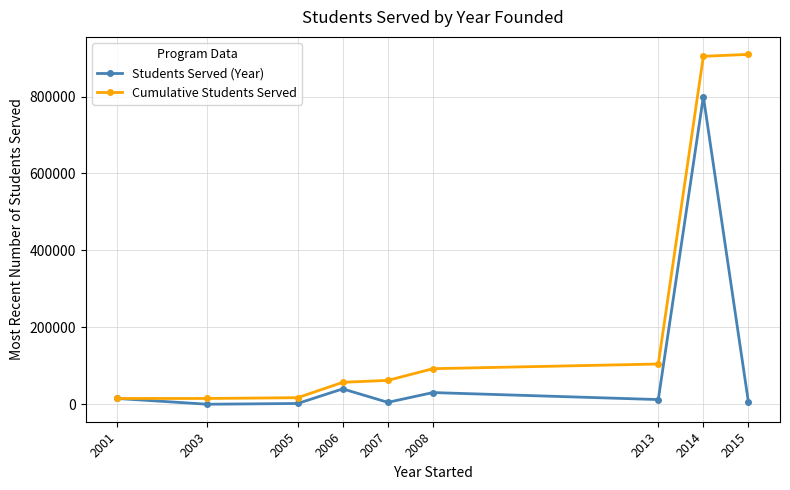

What are all the series names shown in the legend?

Students Served (Year), Cumulative Students Served